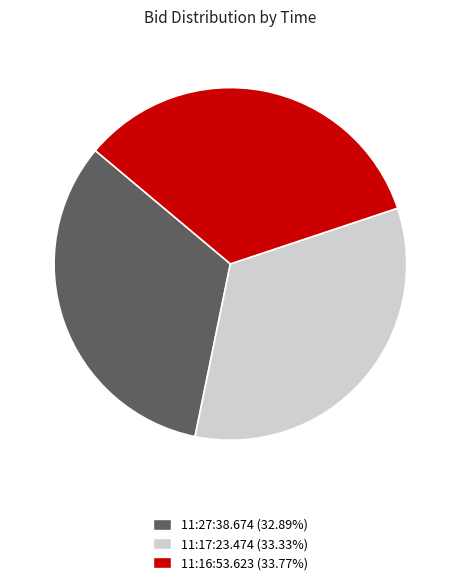

Does 11:27:38.674 account for over 50% of the chart?

No